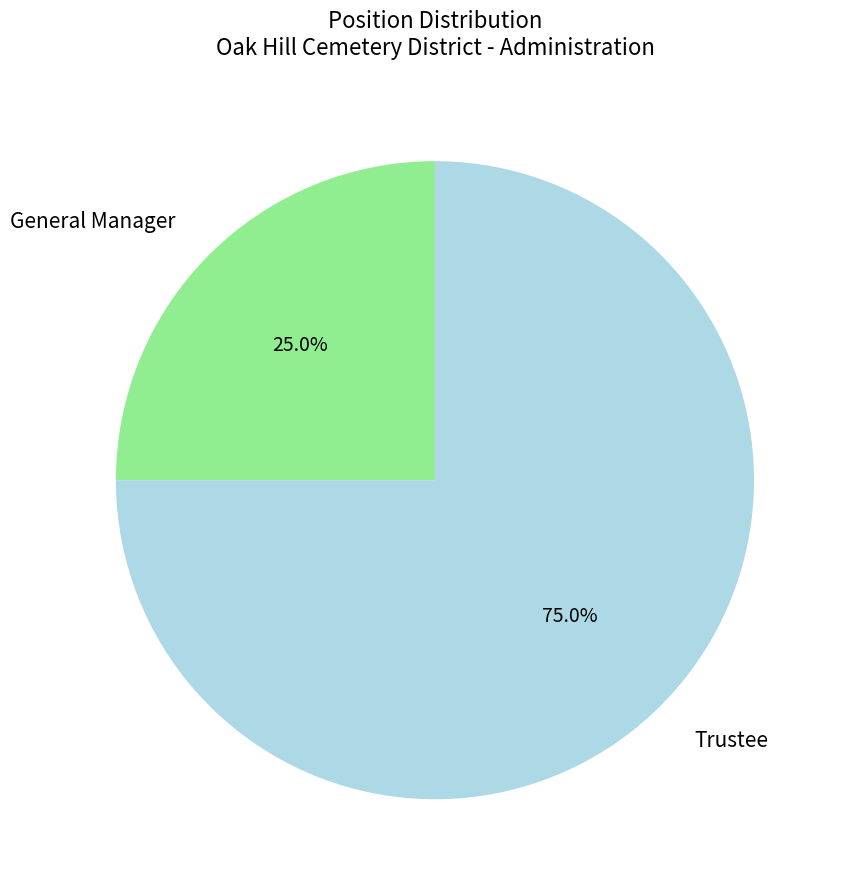

Is the sum of General Manager and Trustee greater than half?

Yes